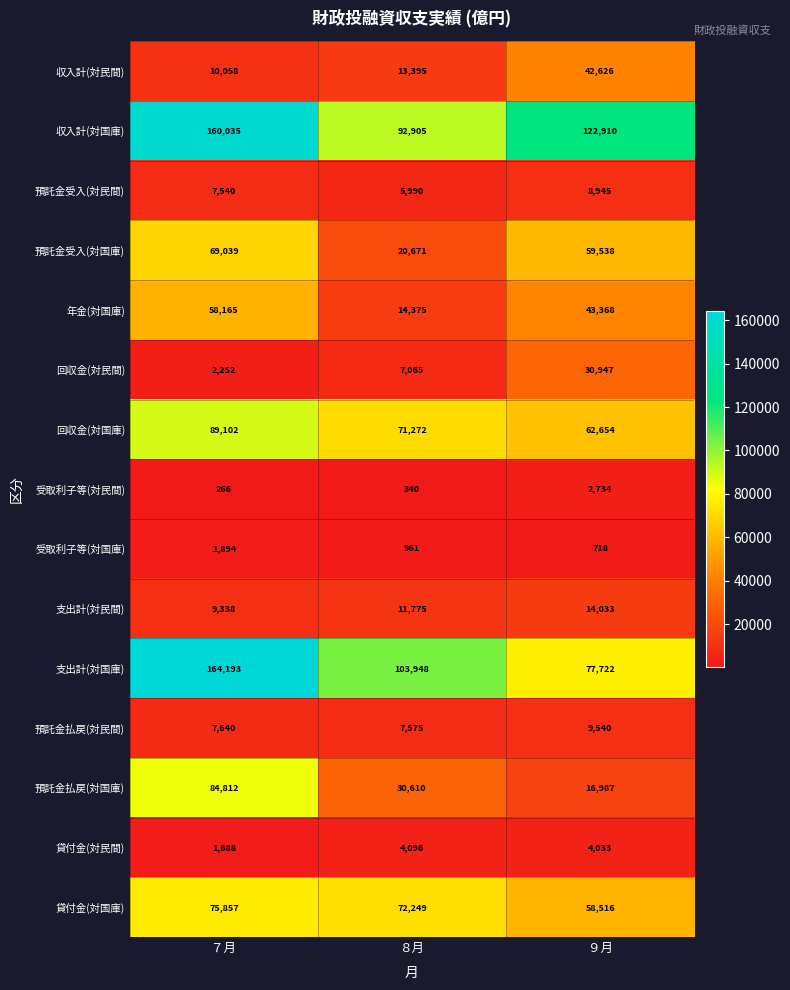

At how many categories does at least one series exceed 100299?

3